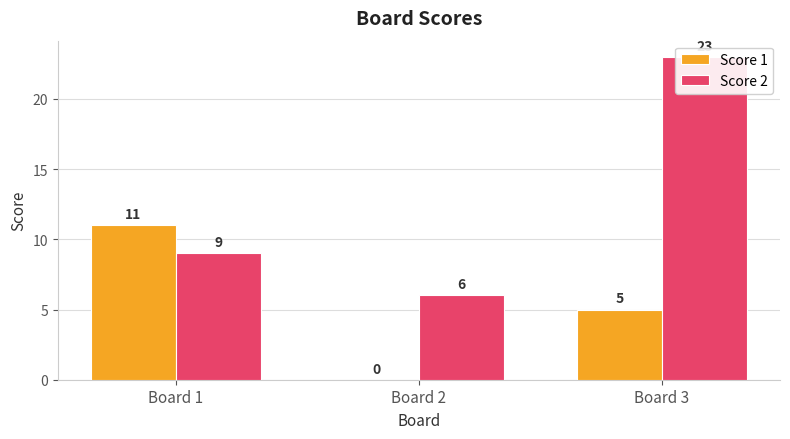

What is the sum of the Score 2 values at Board 3 and Board 2?

29